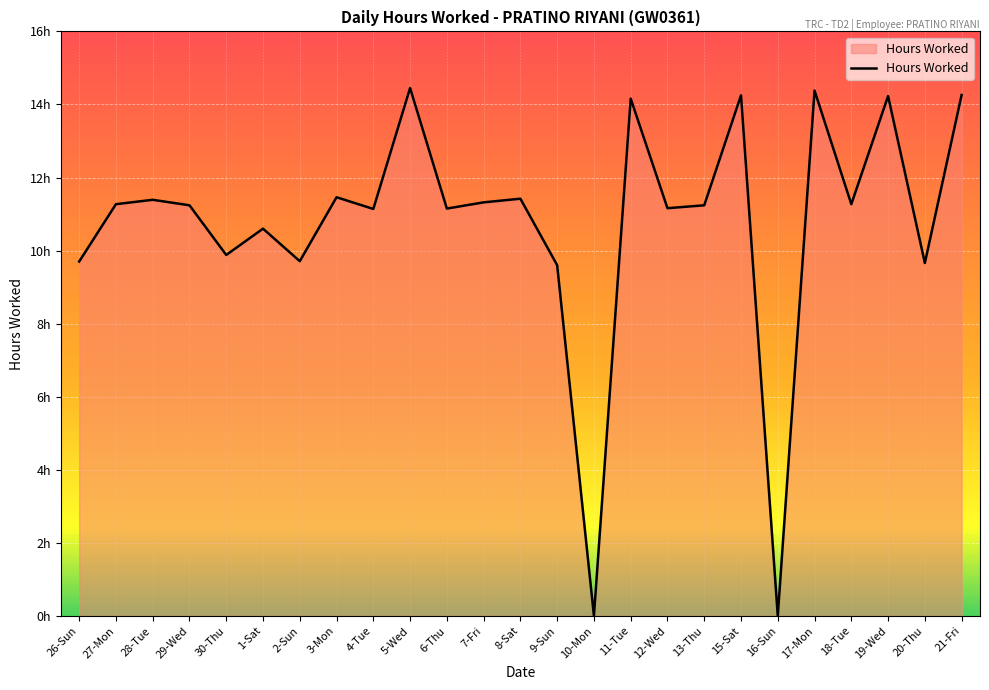

Does the chart display data point markers on the line(s)?

No